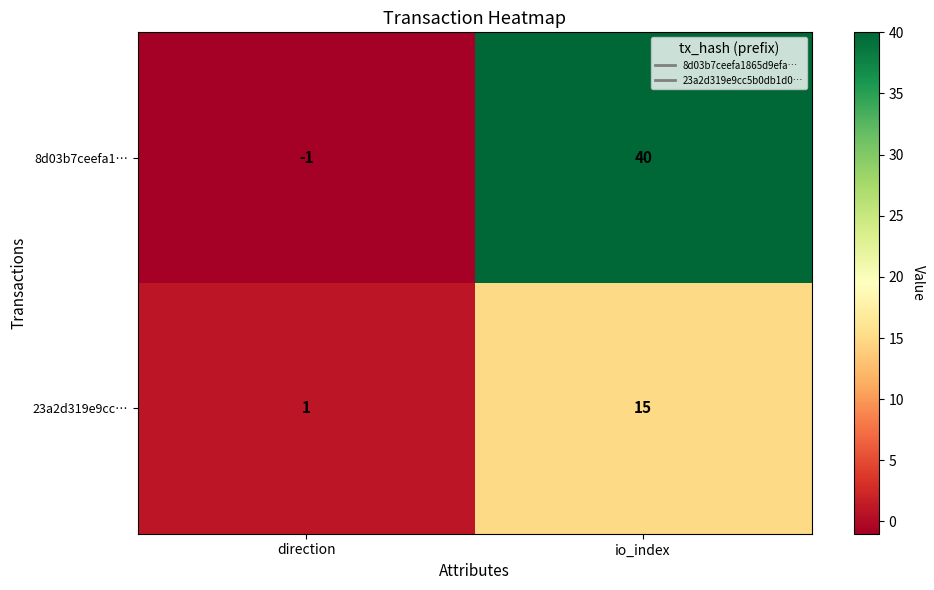

Which category has the lowest value across all series?

direction